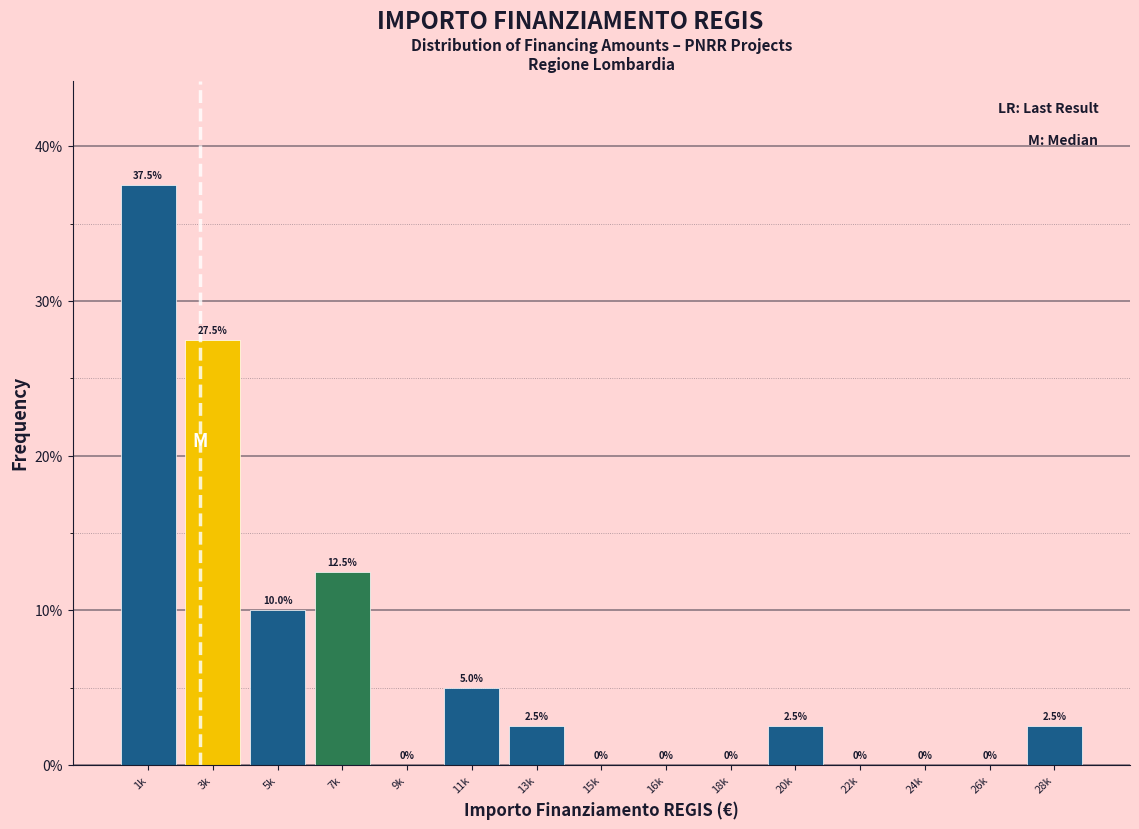

Reading left to right, transcribe all the data shown in this chart.

1k=37.5	3k=27.5	5k=10.0	7k=12.5	9k=0.0	11k=5.0	13k=2.5	15k=0.0	16k=0.0	18k=0.0	20k=2.5	22k=0.0	24k=0.0	26k=0.0	28k=2.5